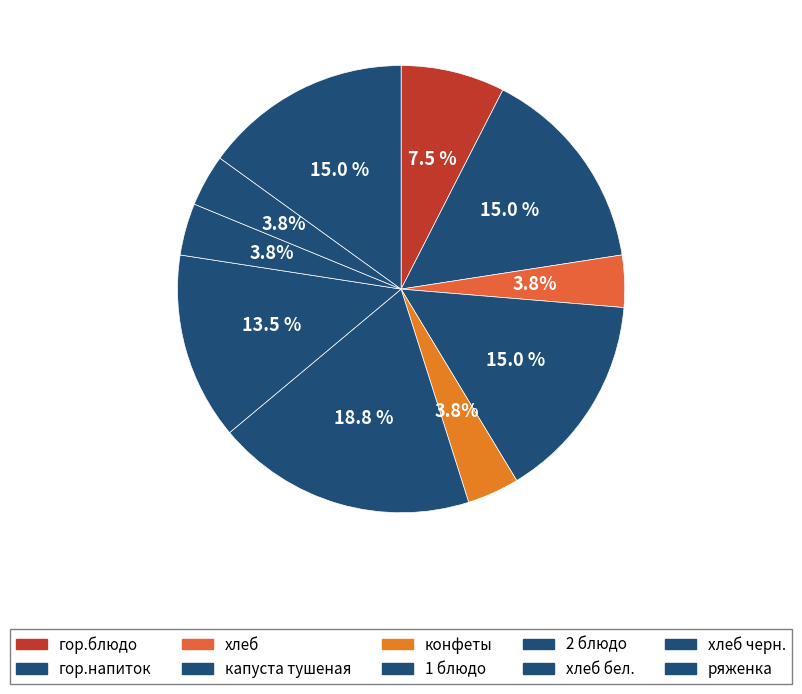

Is there a majority slice in this chart?

No